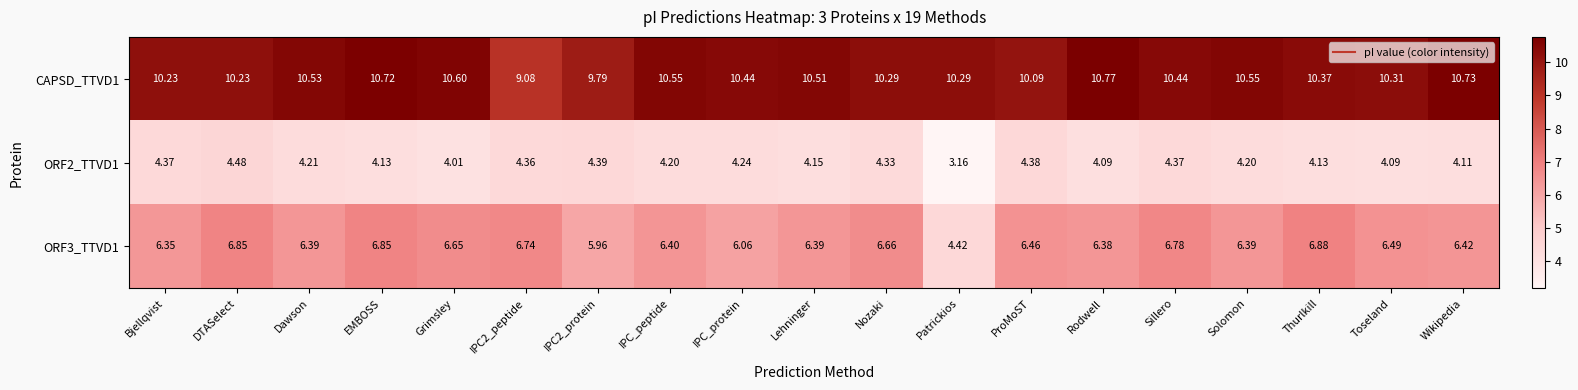

Which series changed the most between Grimsley and IPC2_peptide?

CAPSD_TTVD1